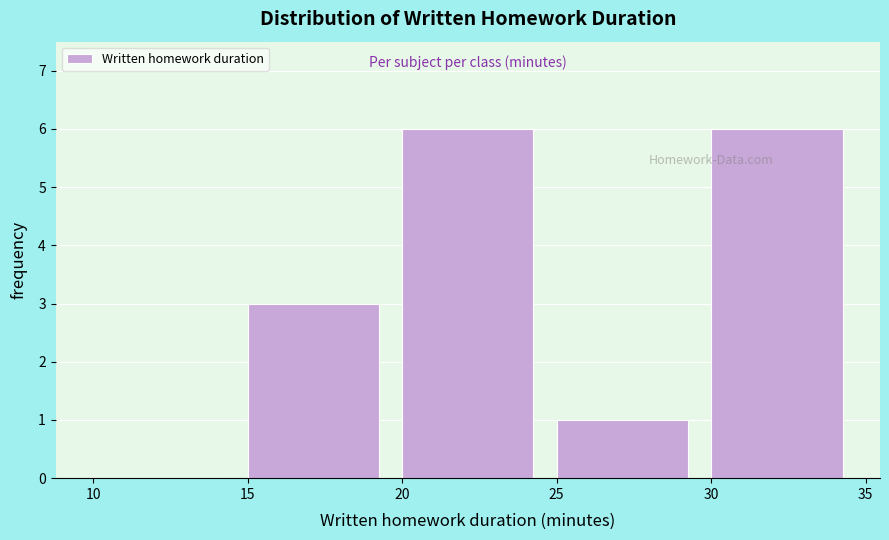

What is the height of the bar covering 30 to 35 on the x-axis? The values are not printed on the chart, so give them approximately, as read against the axis.

6